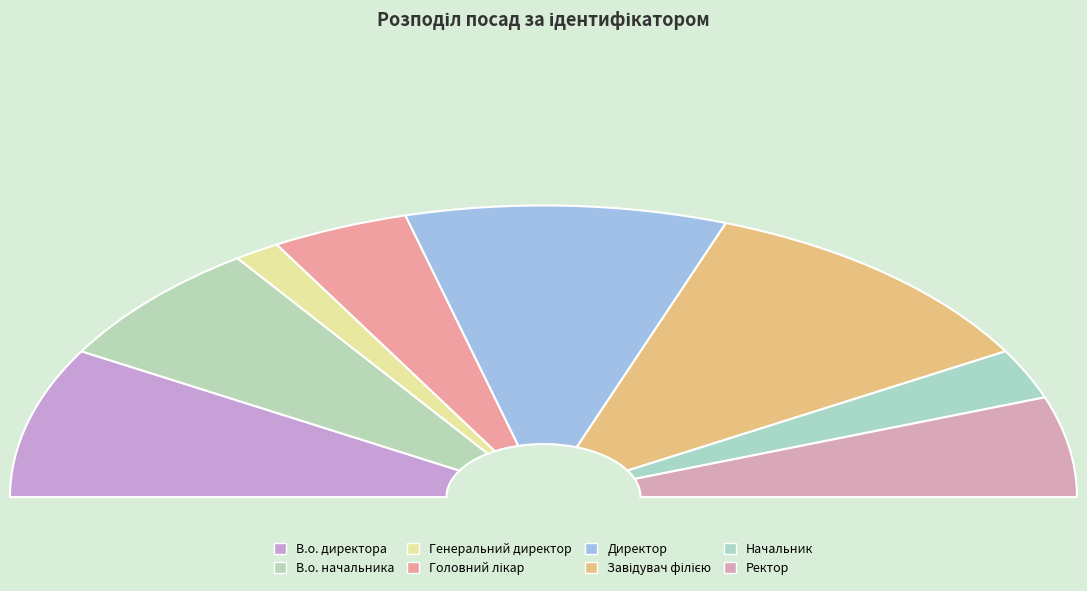

To the nearest percent, what is the combined percentage of Генеральний директор and Начальник?

8%